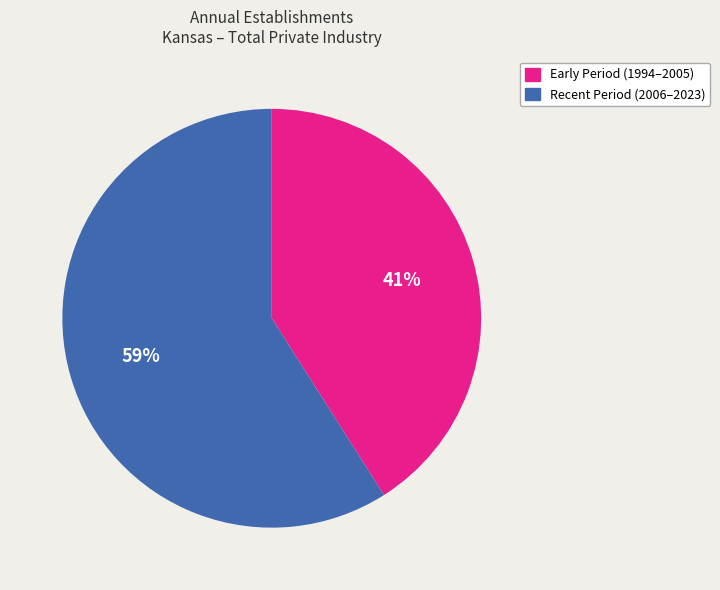

Is there any slice that represents more than half of the pie?

Yes